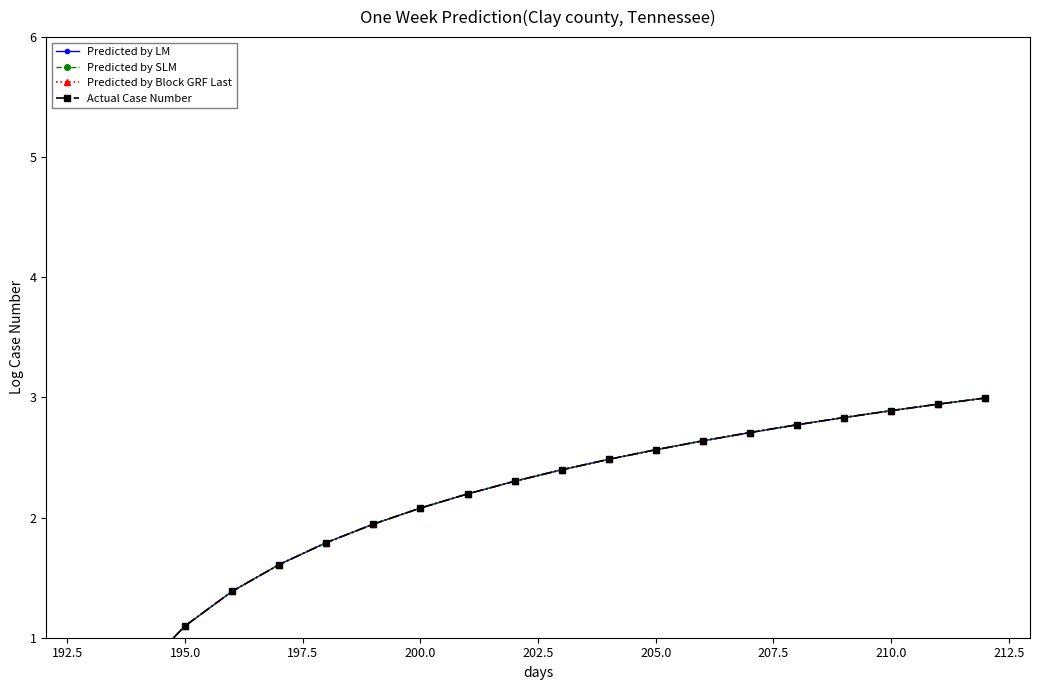

What position from the left is 195.0?

3